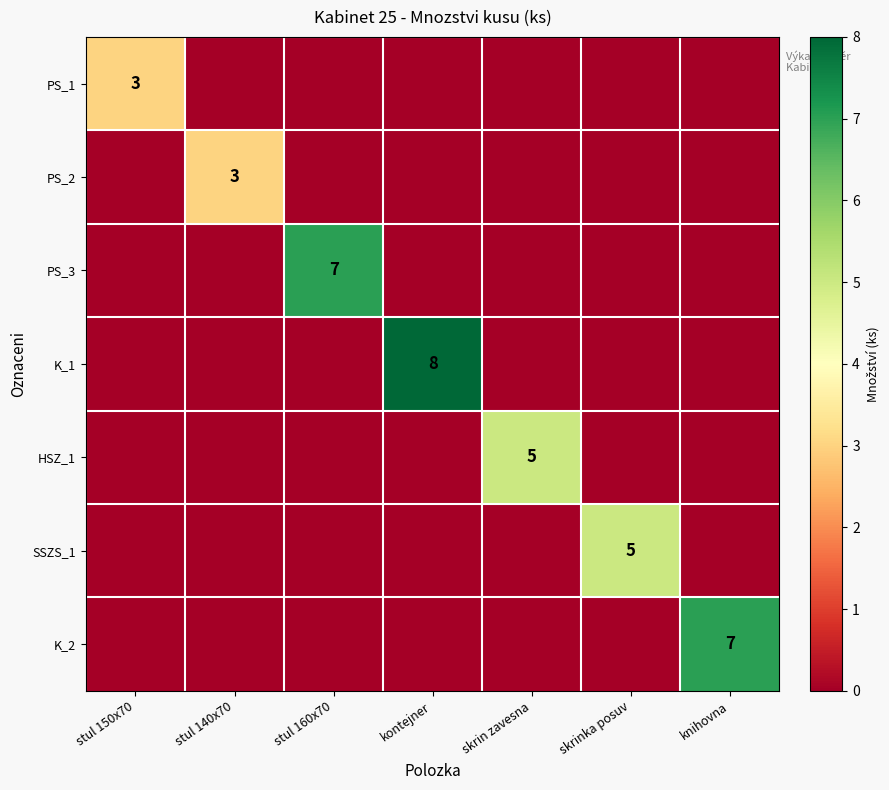

How many values in SSZS_1 are above zero?

1